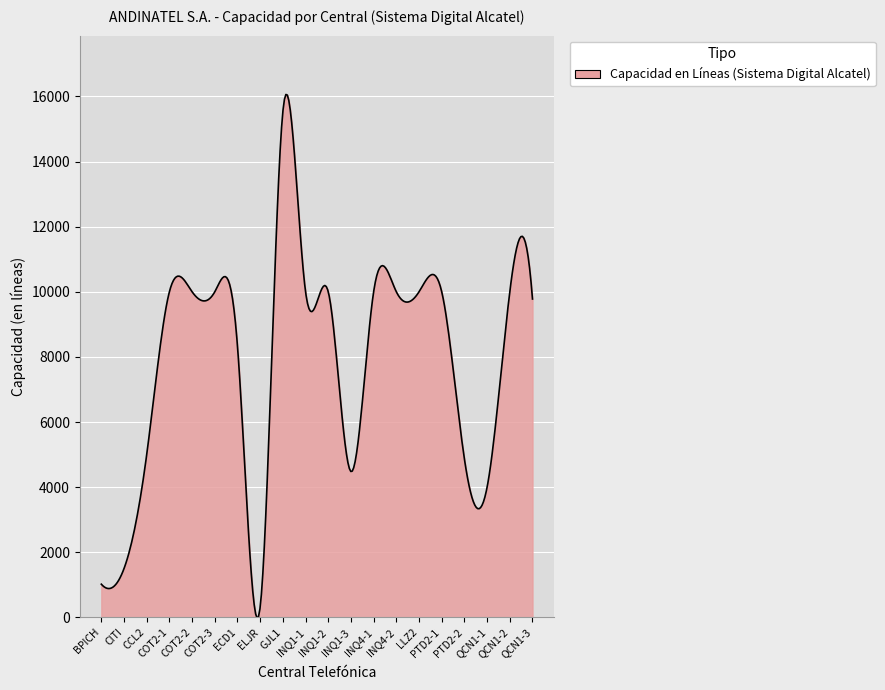

What is the difference between the maximum and minimum values?

16079.3